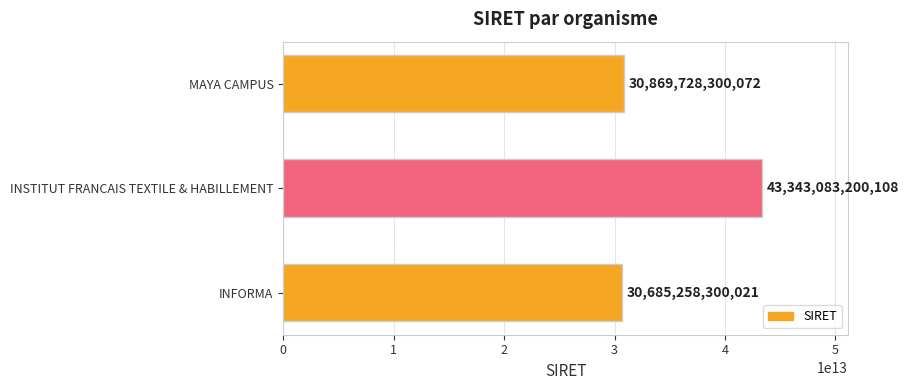

The chart shows a value of 17009015948642 at INFORMA. True or false?

False